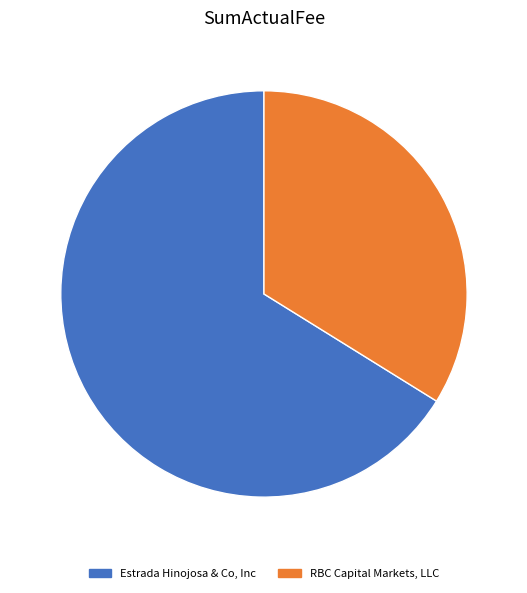

Is the sum of Estrada Hinojosa & Co, Inc and RBC Capital Markets, LLC greater than half?

Yes